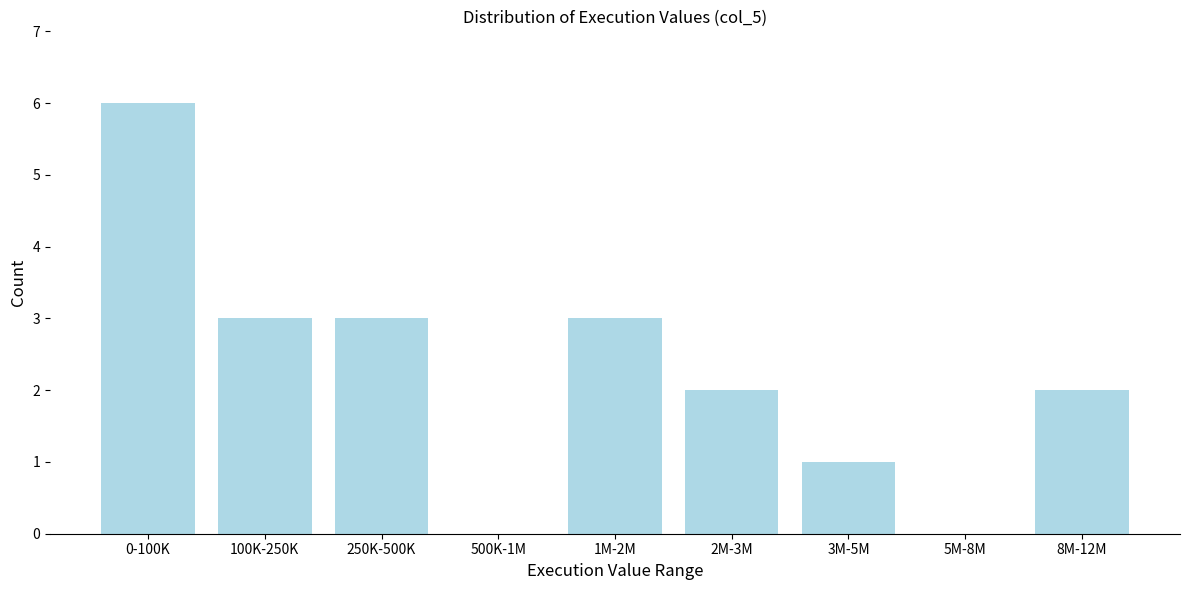

Reading left to right, what are all the values shown in this chart?

0-100K=6	100K-250K=3	250K-500K=3	500K-1M=0	1M-2M=3	2M-3M=2	3M-5M=1	5M-8M=0	8M-12M=2